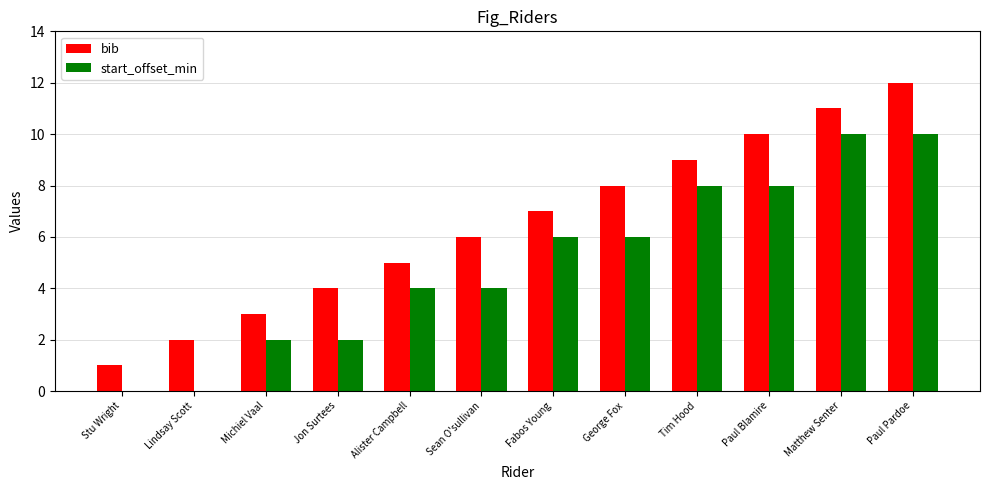

Reading right to left, list all the values displayed in this chart.

bib: 12	11	10	9	8	7	6	5	4	3	2	1
start_offset_min: 10	10	8	8	6	6	4	4	2	2	0	0